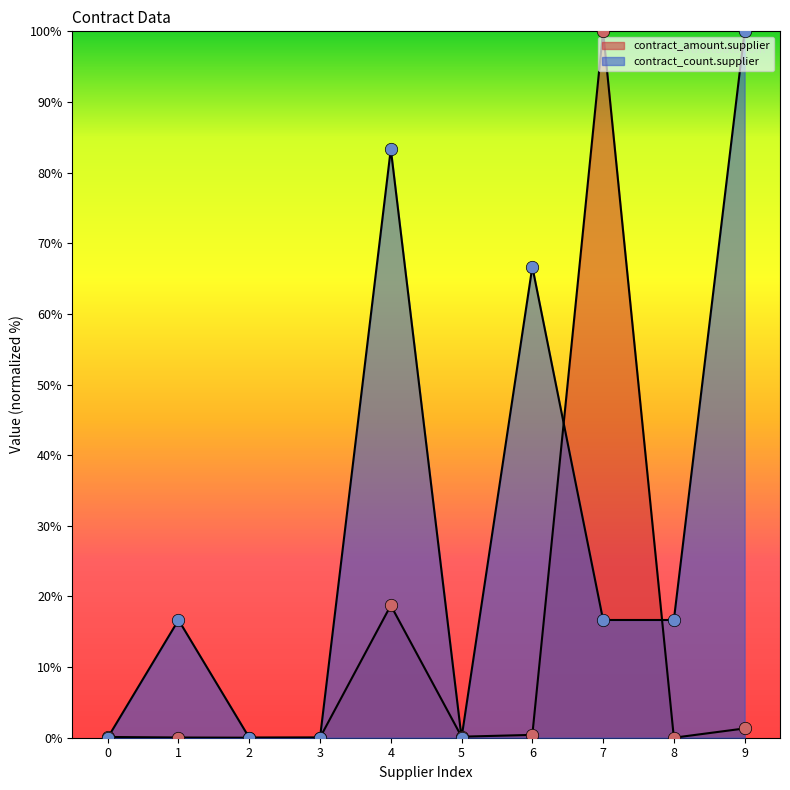

What are all the series names shown in the legend?

contract_amount.supplier, contract_count.supplier